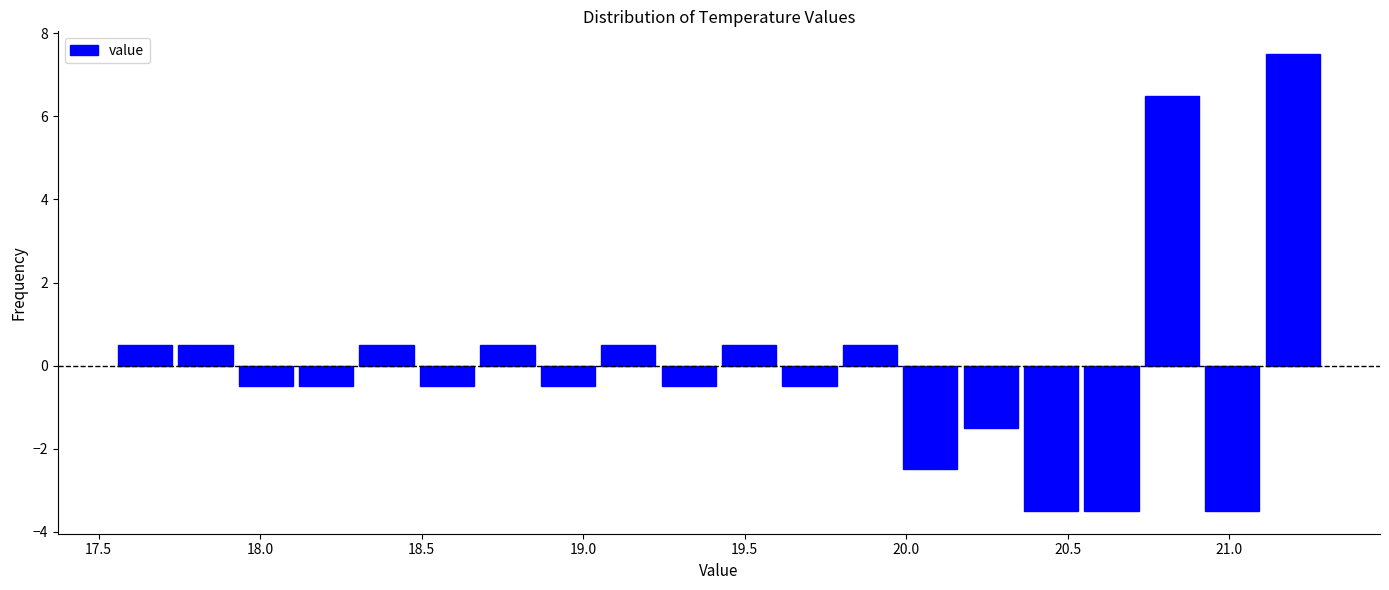

Around what value on the x-axis is the tallest bar? Give the approximate position of its centre, as read against the axis.

21.20